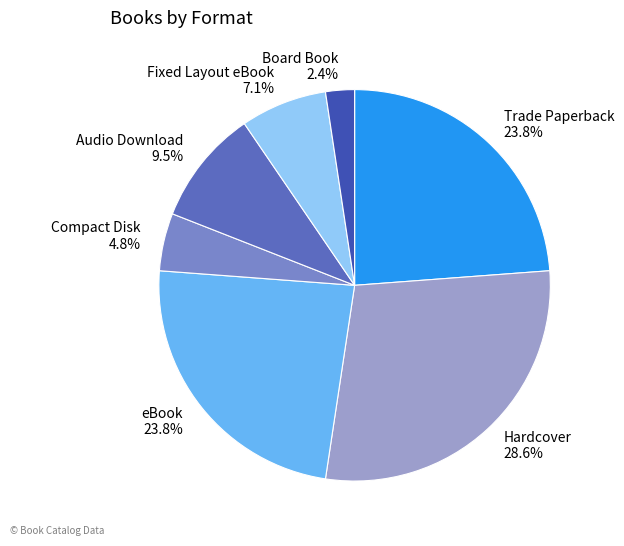

Which slice is the smallest?

Board Book